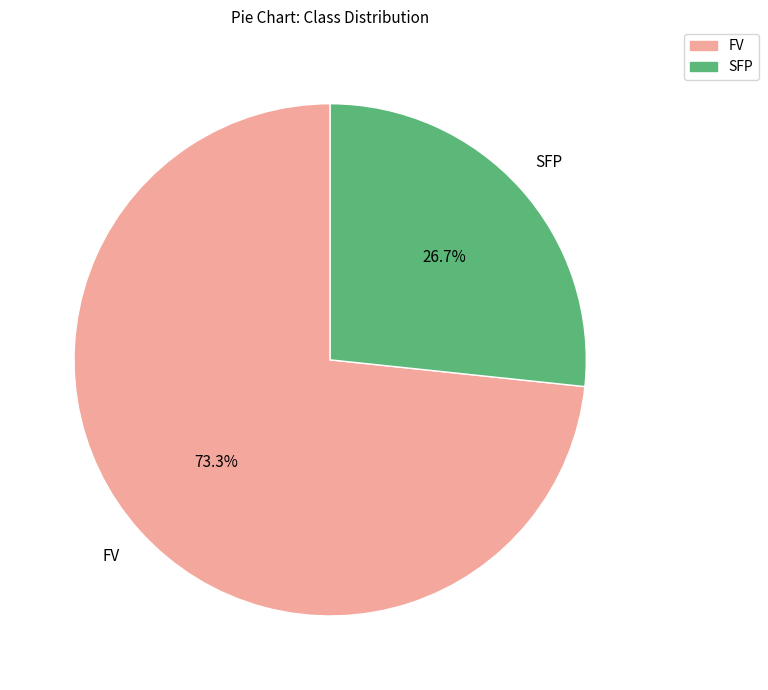

Is there a majority slice in this chart?

Yes